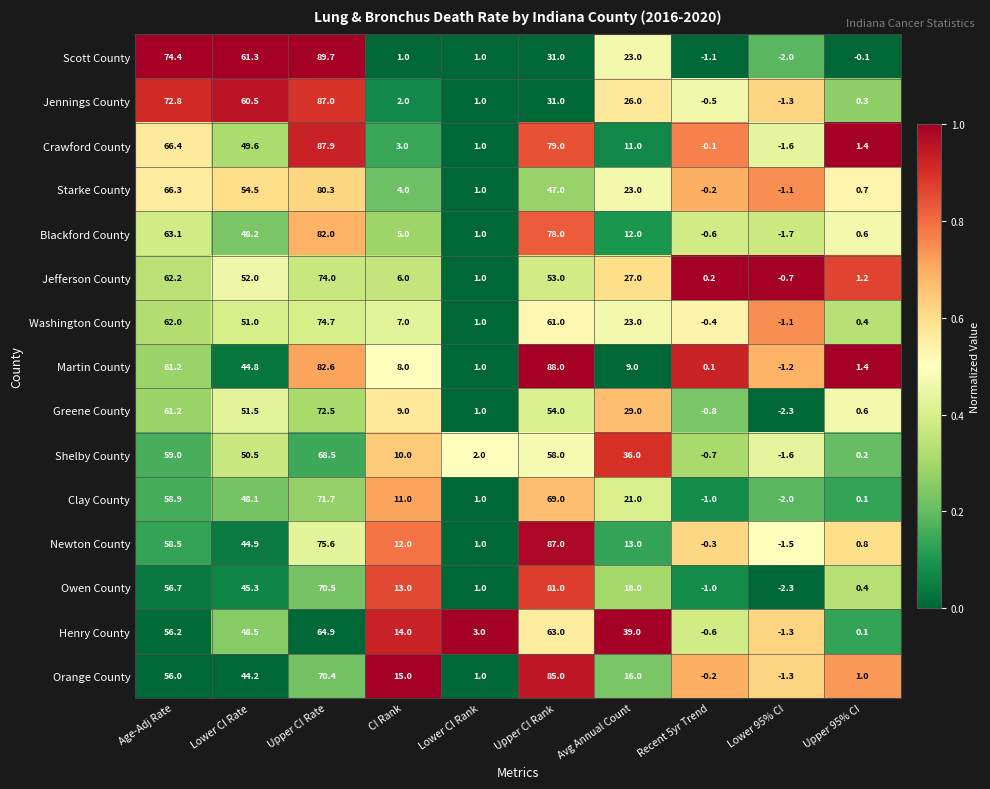

Which series changed the most between Lower CI Rank and Upper 95% CI?

Henry County